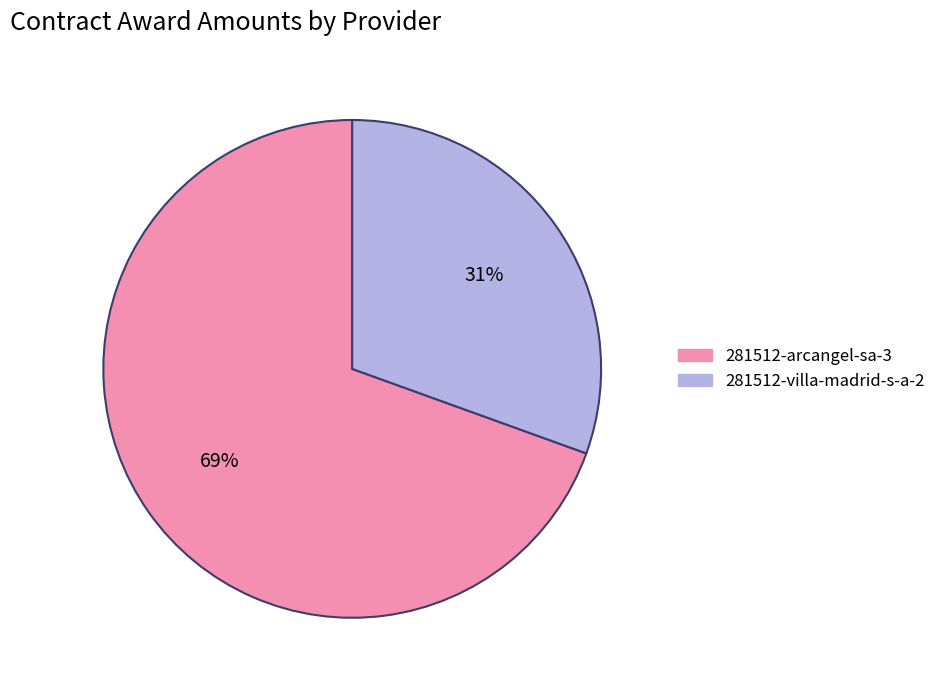

How many segments does this pie chart have?

2